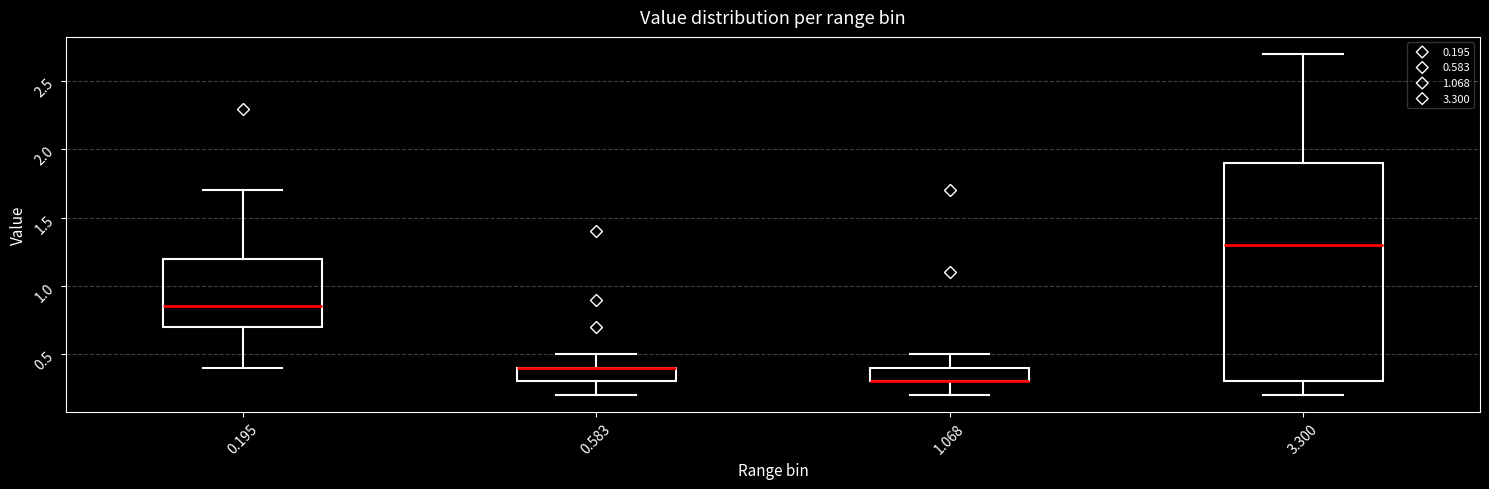

Comparing the boxes themselves (not the whiskers), which one is the tallest?

3.300